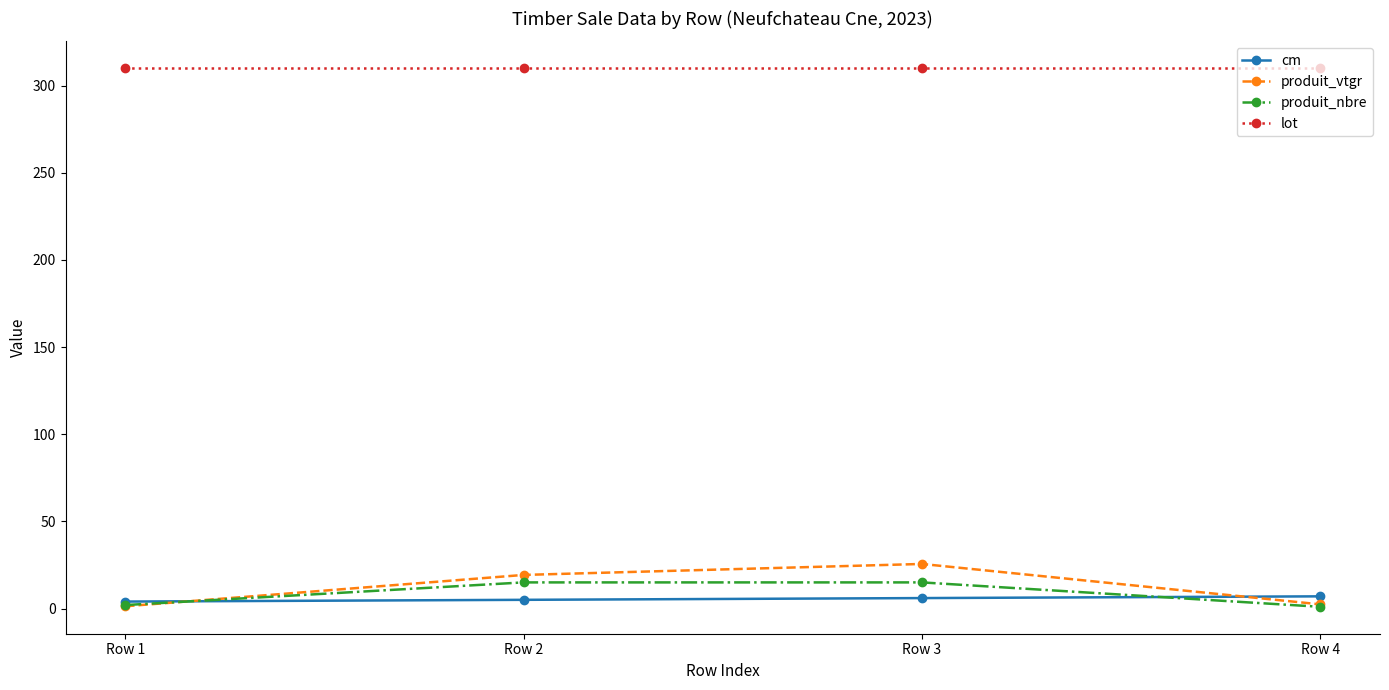

True or false: lot and produit_nbre intersect in this chart.

False